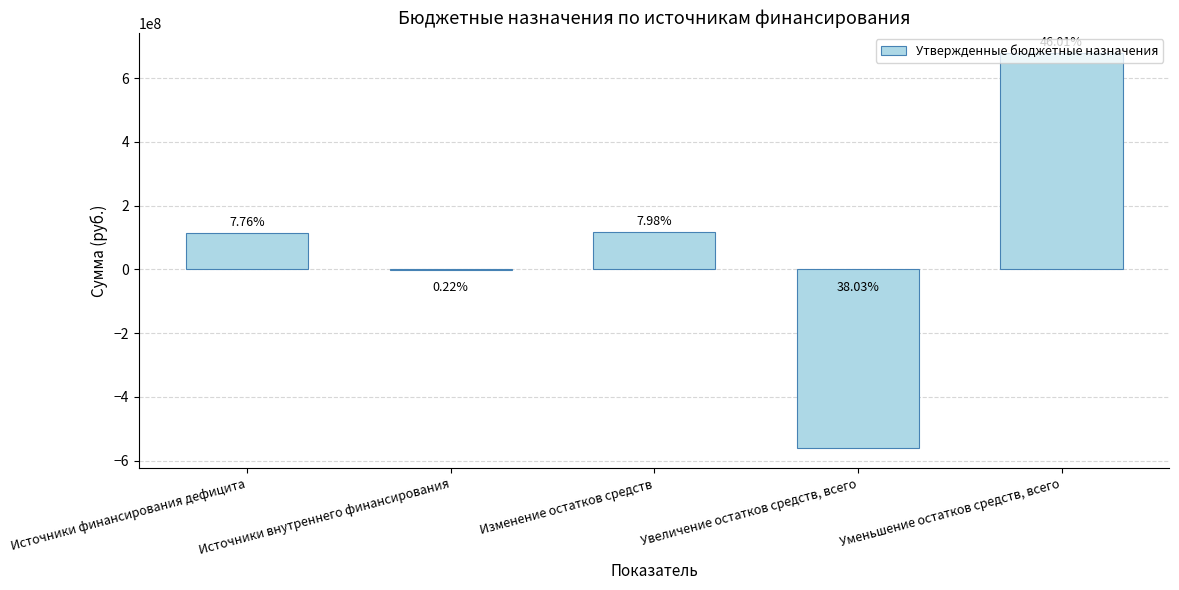

Rank the categories by value from highest to lowest.

Уменьшение остатков средств, всего, Изменение остатков средств, Источники финансирования дефицита, Источники внутреннего финансирования, Увеличение остатков средств, всего